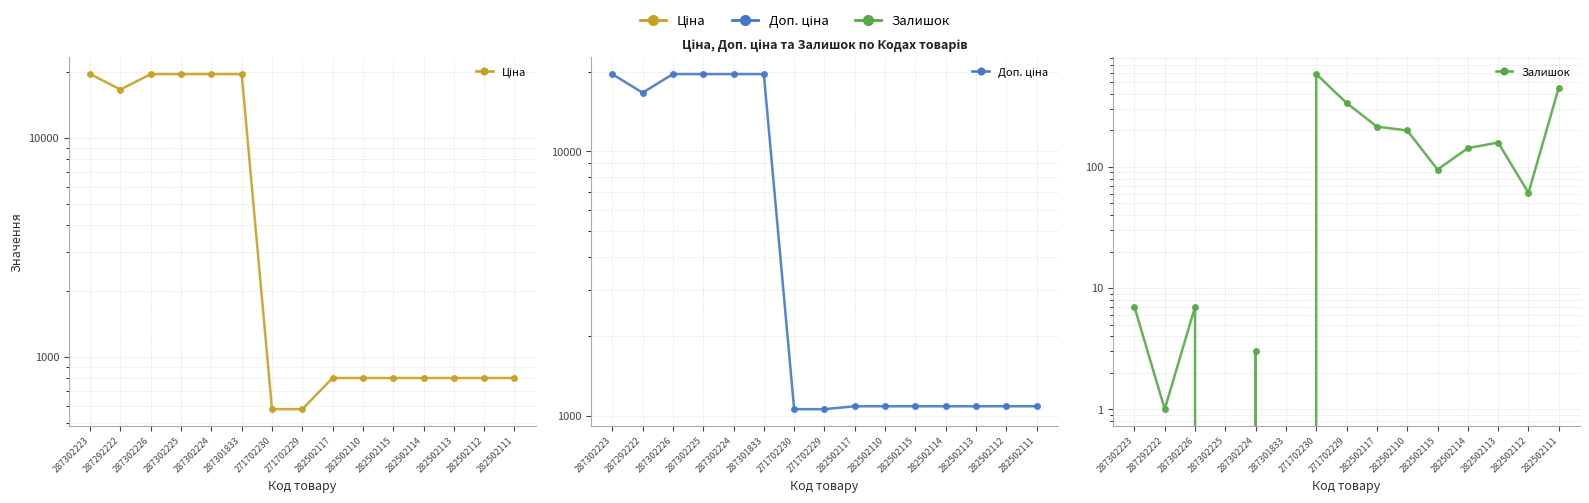

True or false: Доп. ціна has more than 0 interior local peaks.

False